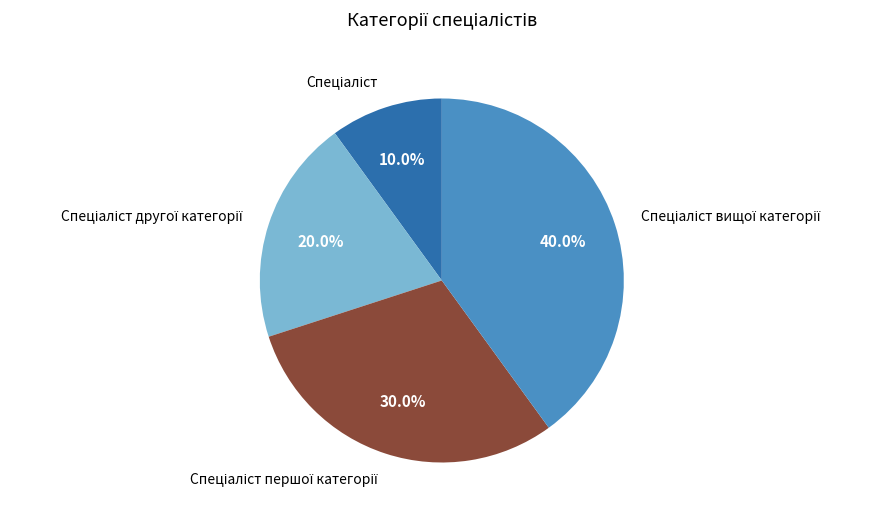

How many segments does this pie chart have?

4